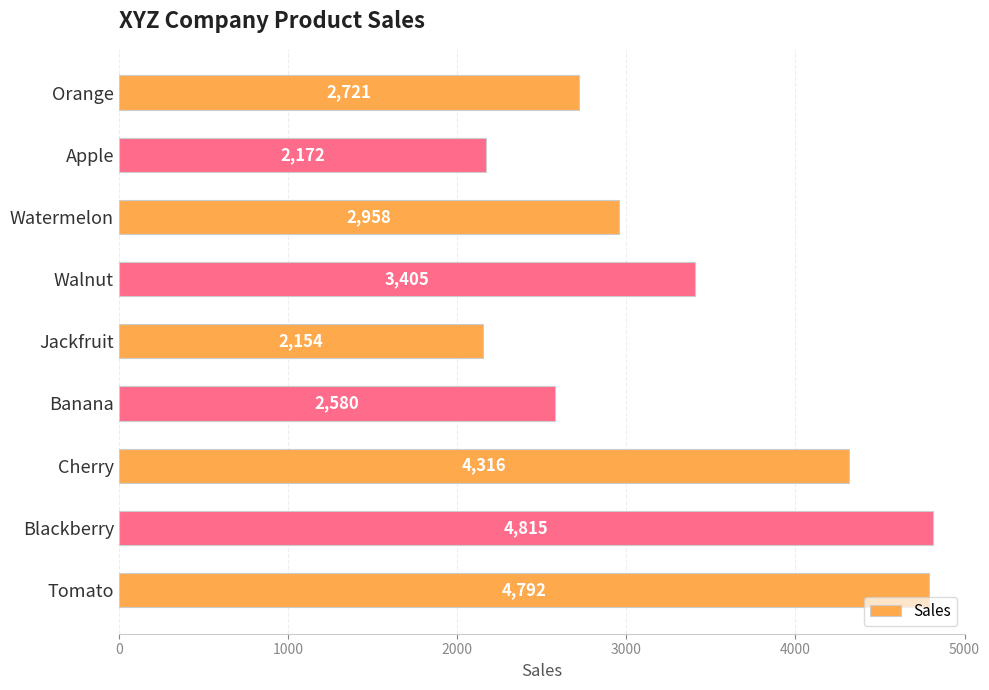

What is the label of the 9th bar from the top?

Tomato